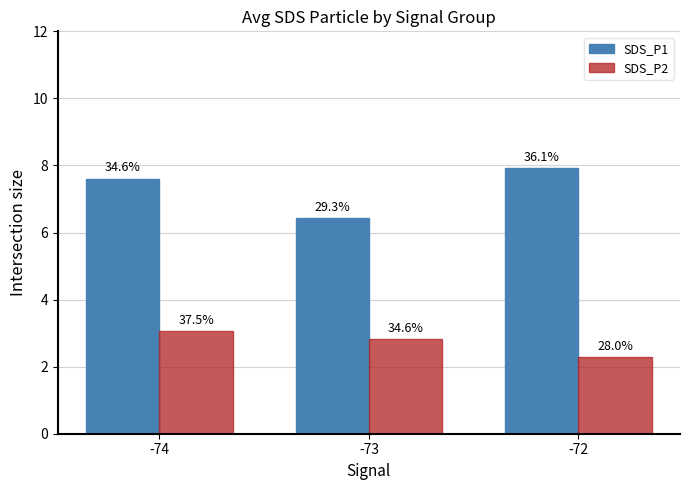

What is the difference between the second highest and minimum values in the SDS_P1 series?

1.2